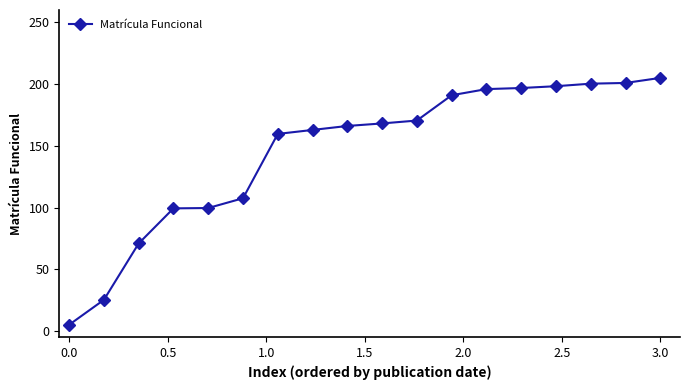

What is the value of the 7th point from the left?

159.6